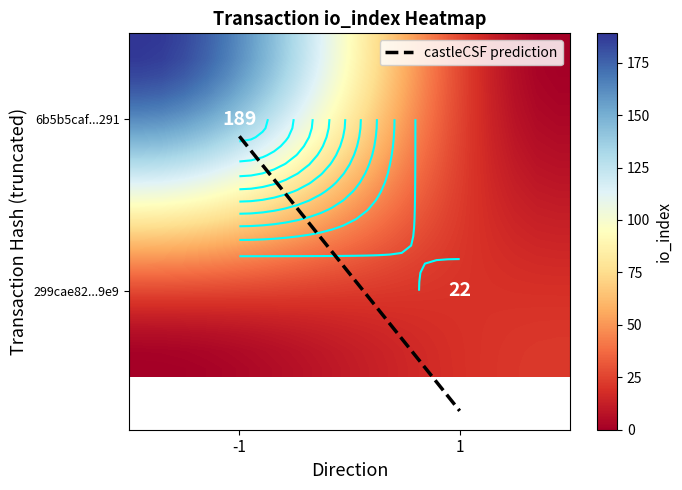

What is the highest value of the 299cae826efa828bf641ce45fe71c0de933e2e9 series?

22